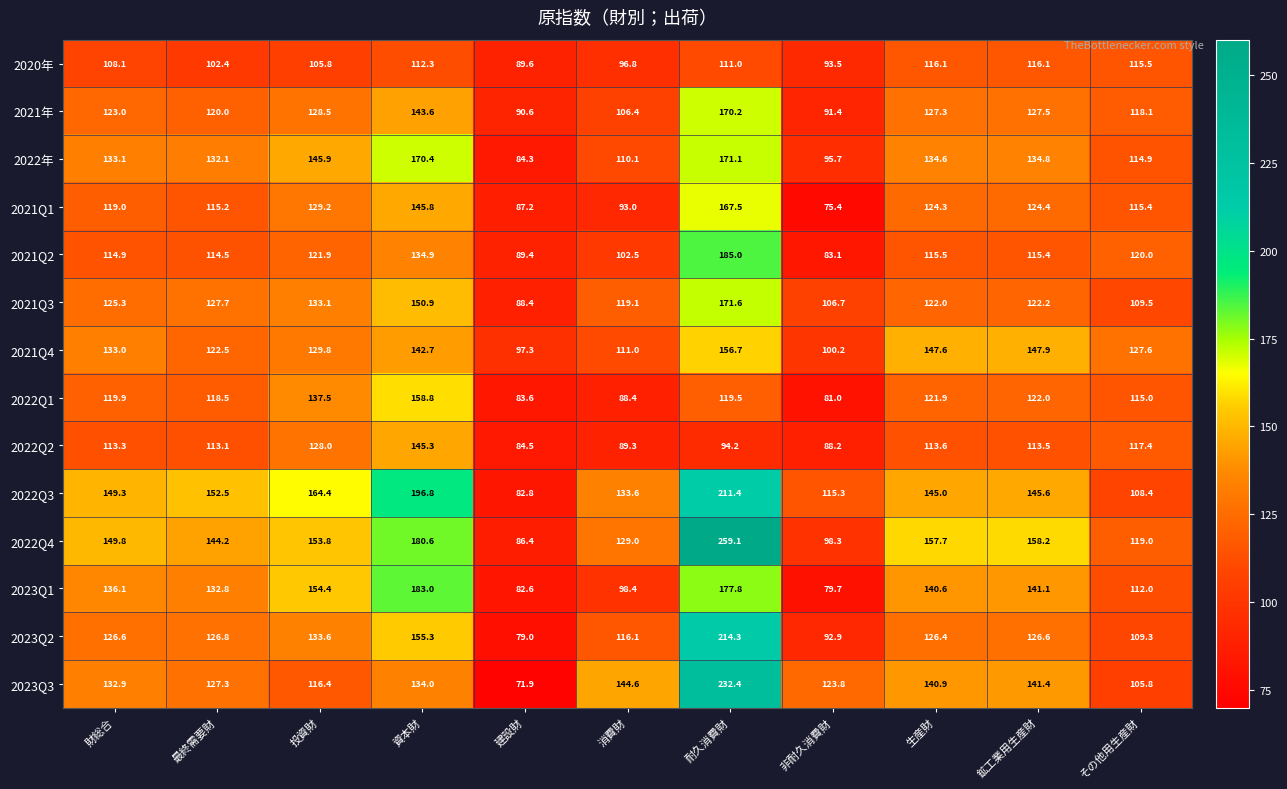

What is the average value of the 2022Q4 series?

148.7